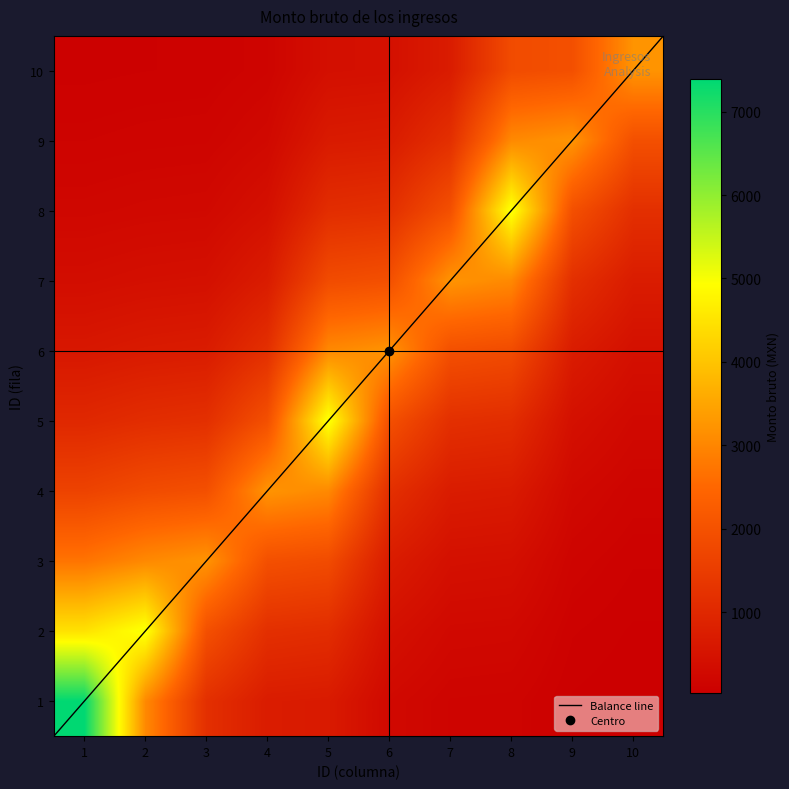

What is the total value across all series at 9?

32250